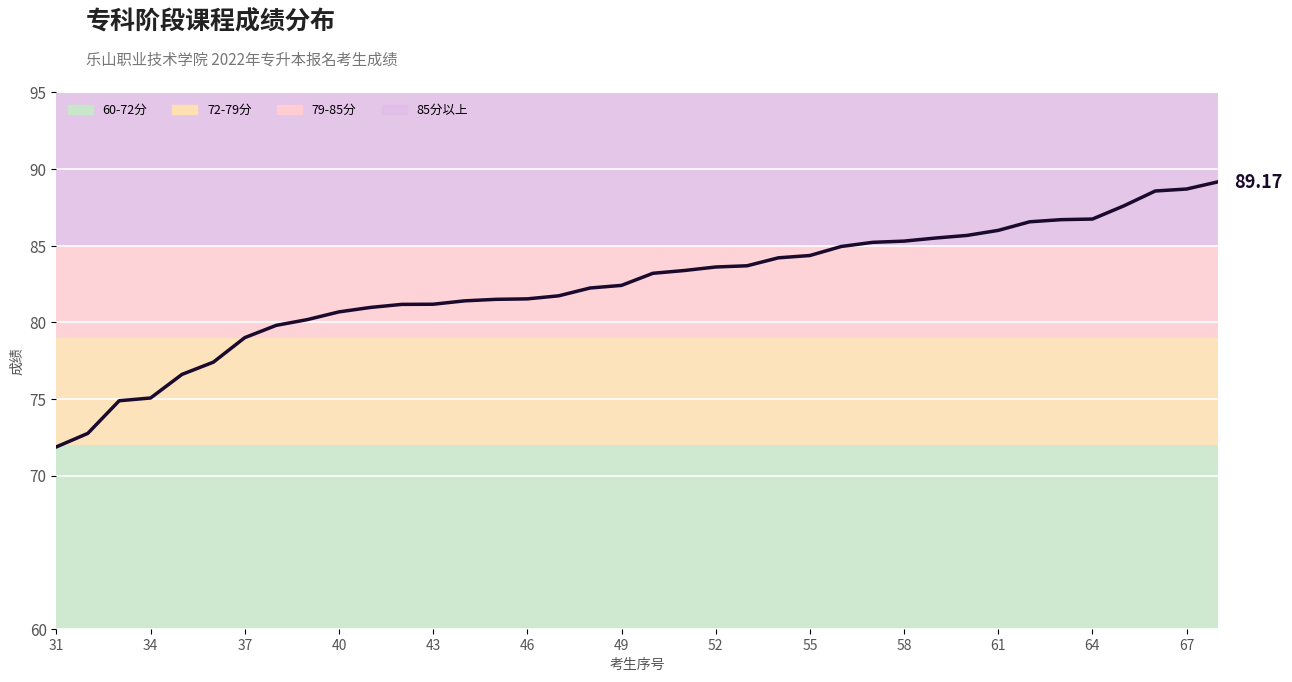

Count the number of data series in this chart.

1